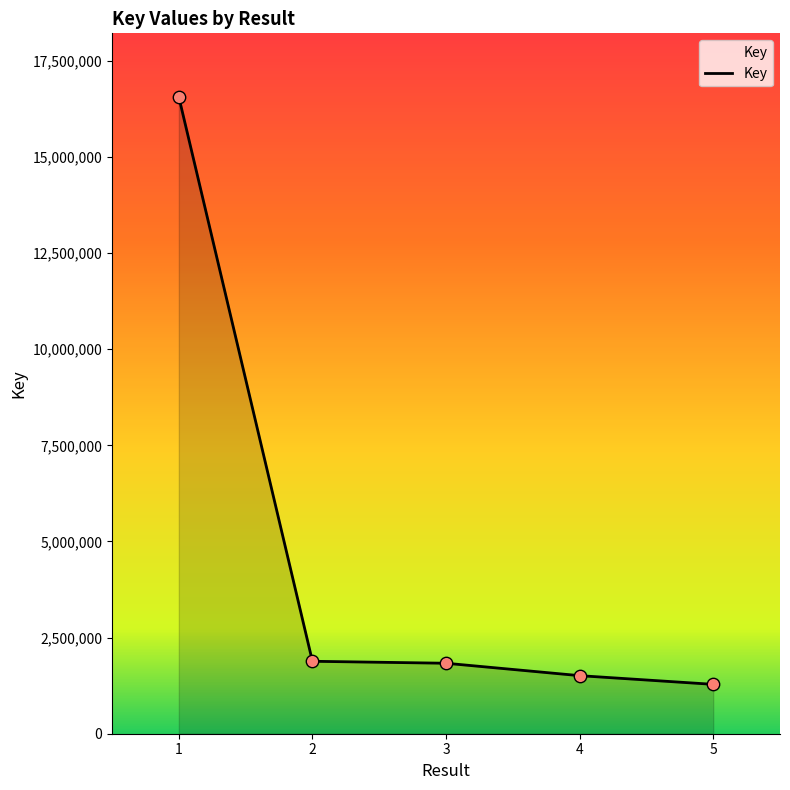

What is the change in value from 3 to 4?

-322652